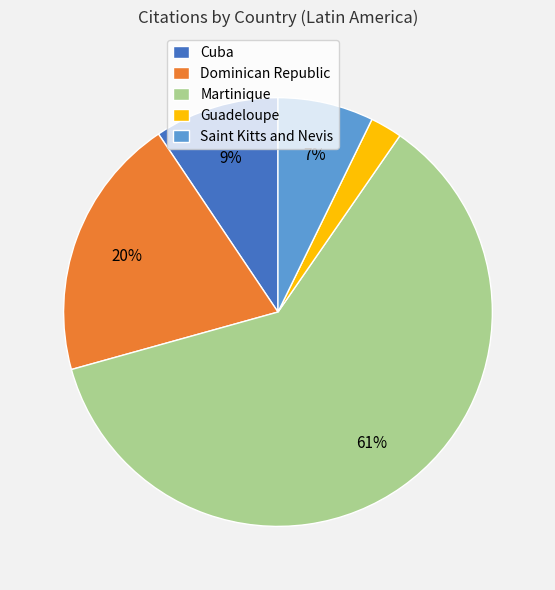

What percentage is the Saint Kitts and Nevis slice, to the nearest percent?

7%